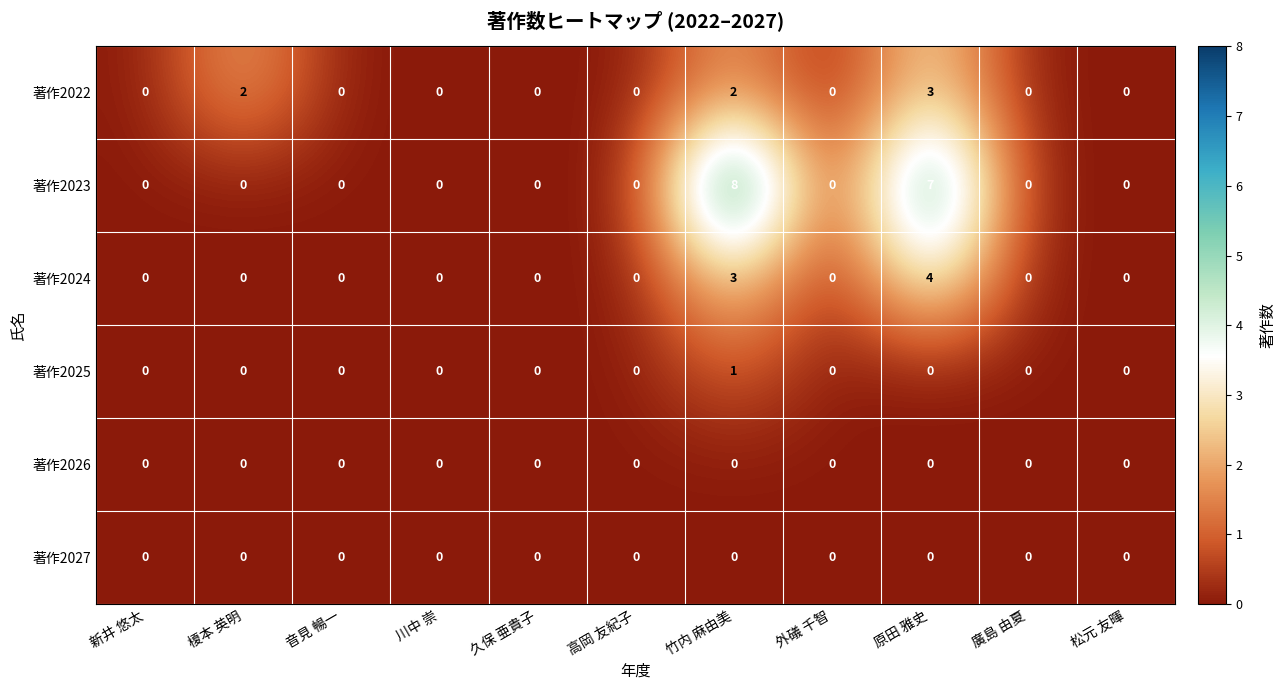

The value of 著作2024 at 廣島 由夏 is -2. True or false?

False